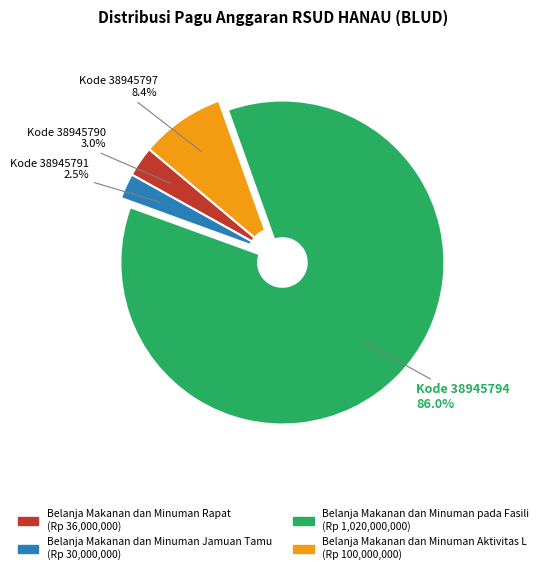

Is there a majority slice in this chart?

Yes